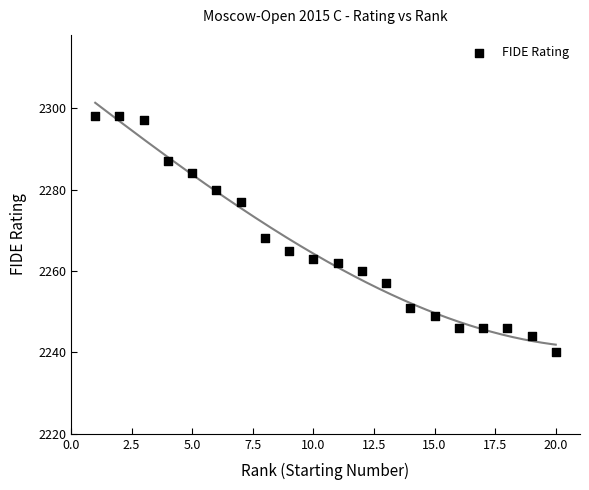

What is the range of X values (max minus min)?

19